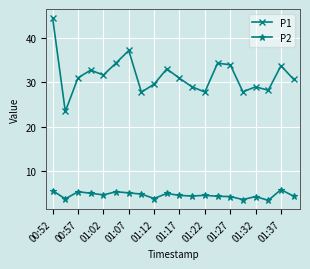

List the series in order of their overall mean, highest first.

P1, P2